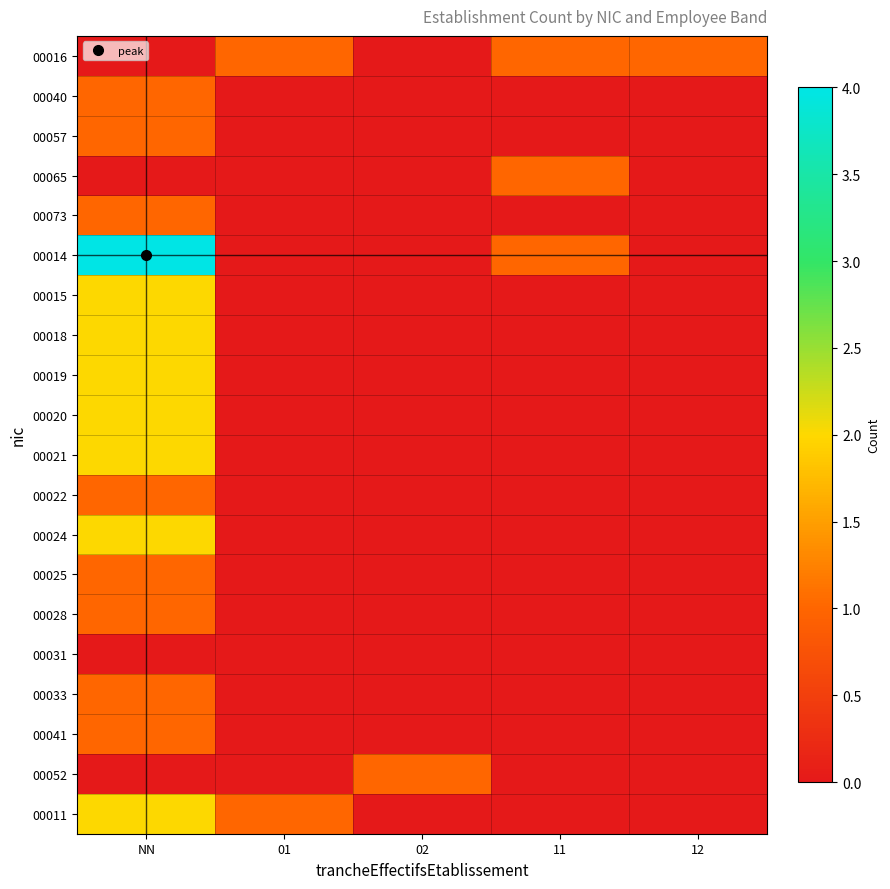

What is the maximum value shown in the chart?

4